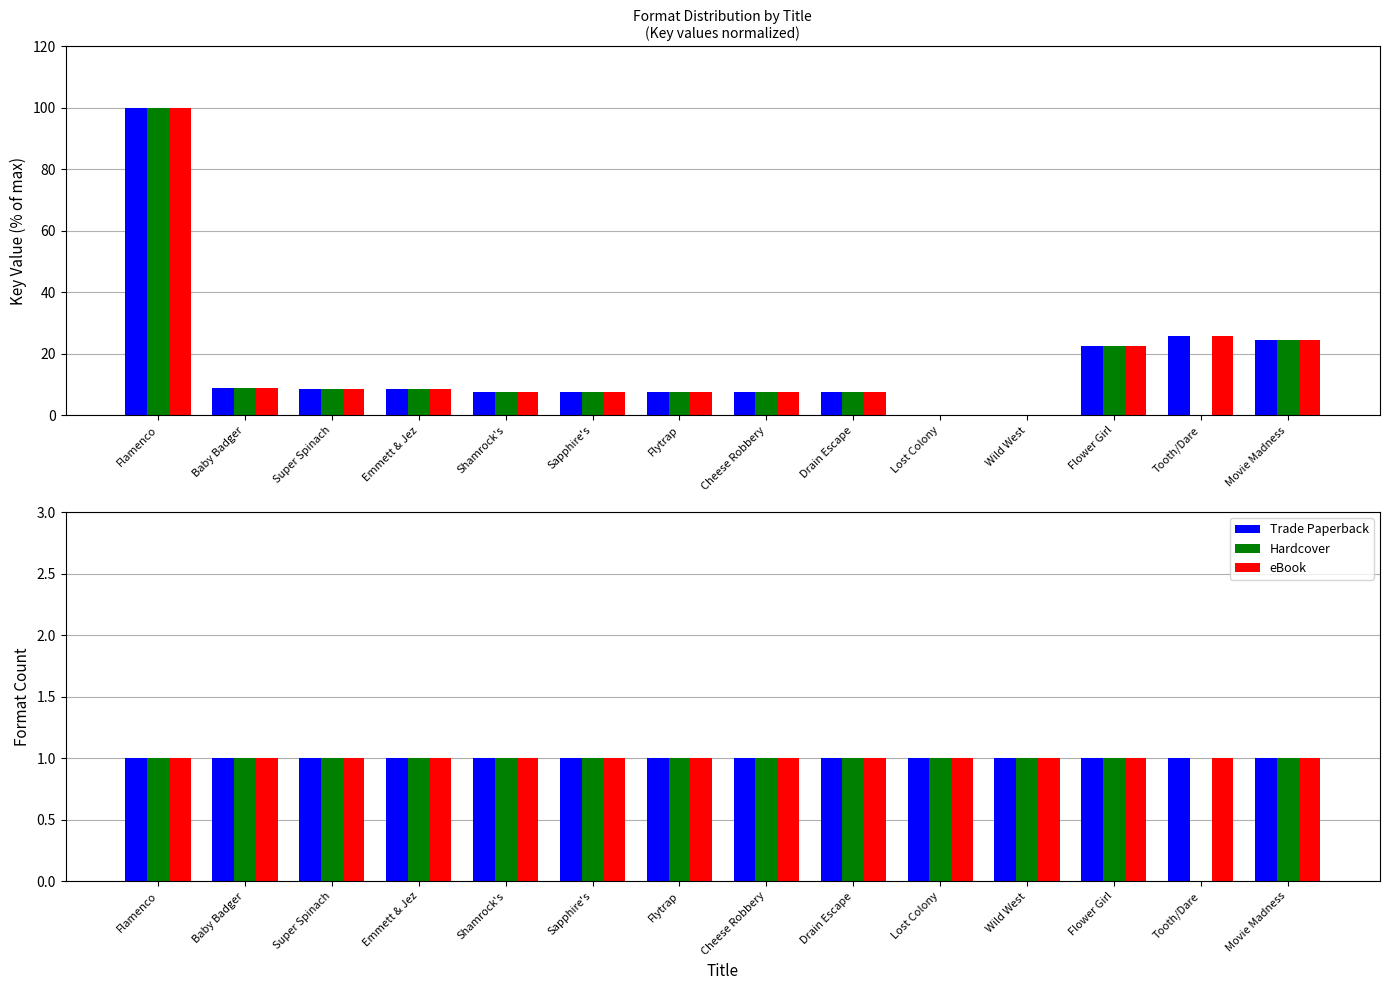

At which label does Trade Paperback reach its peak?

Flamenco